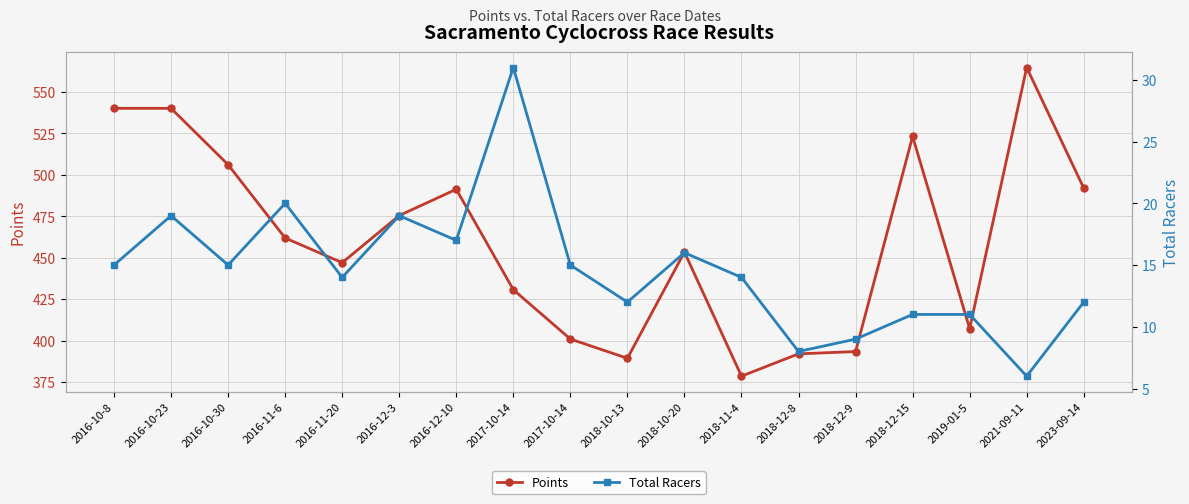

How many values in the Points series are below 461?

9